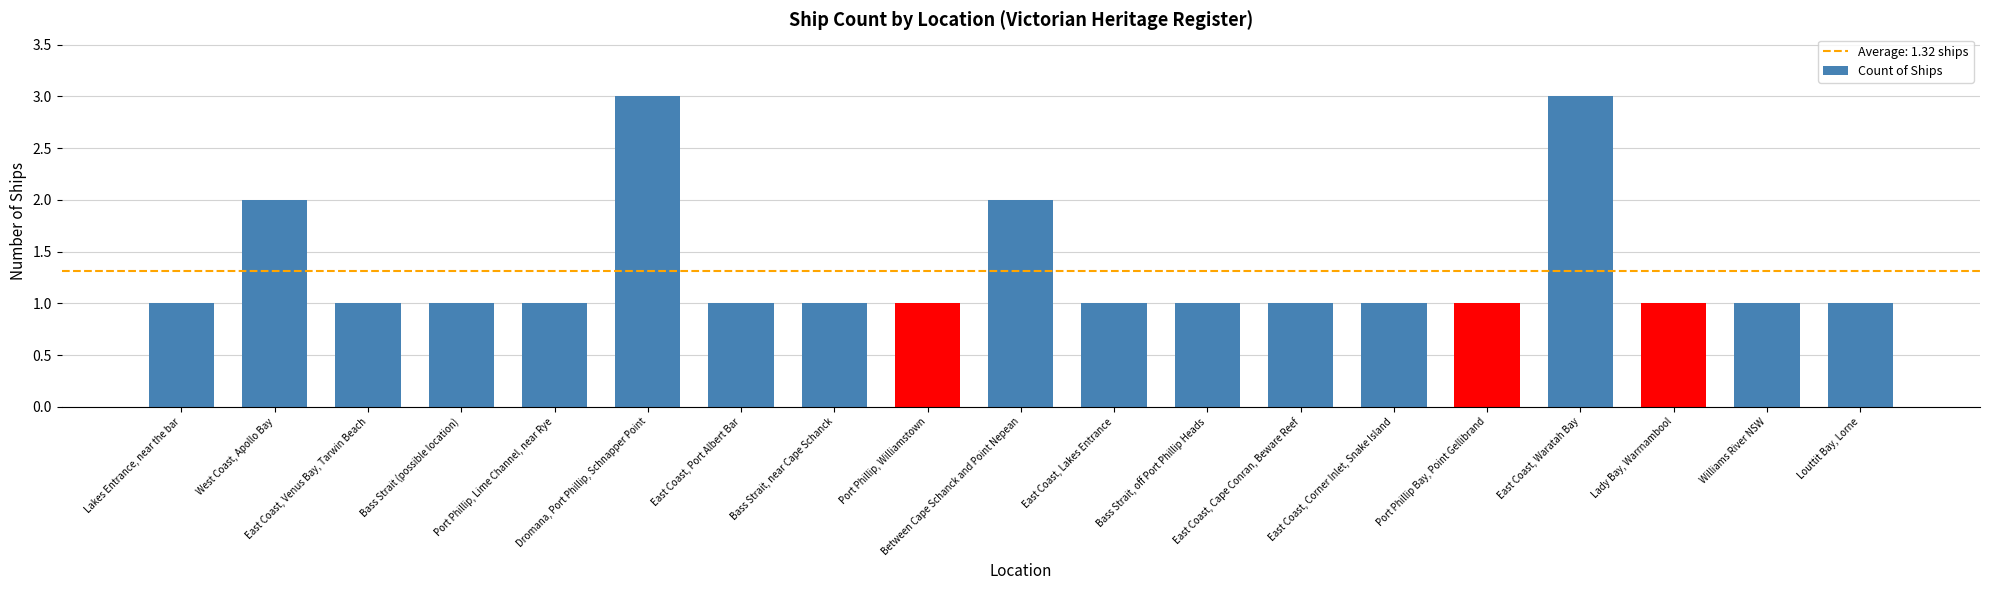

What is the greatest value displayed?

3